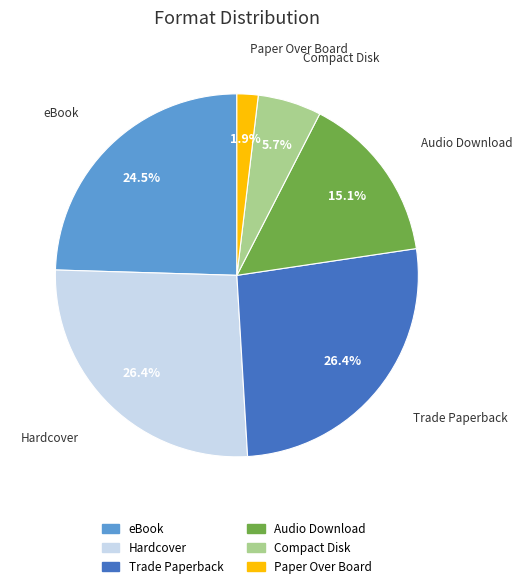

What percentage is the Compact Disk slice, to the nearest percent?

6%